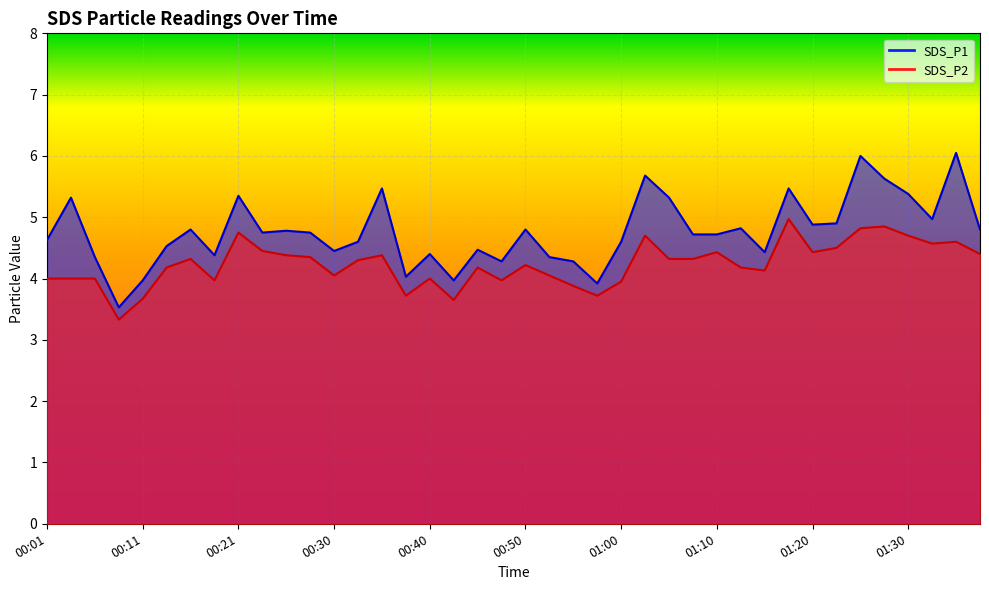

True or false: SDS_P2 and SDS_P1 cross at least once.

False